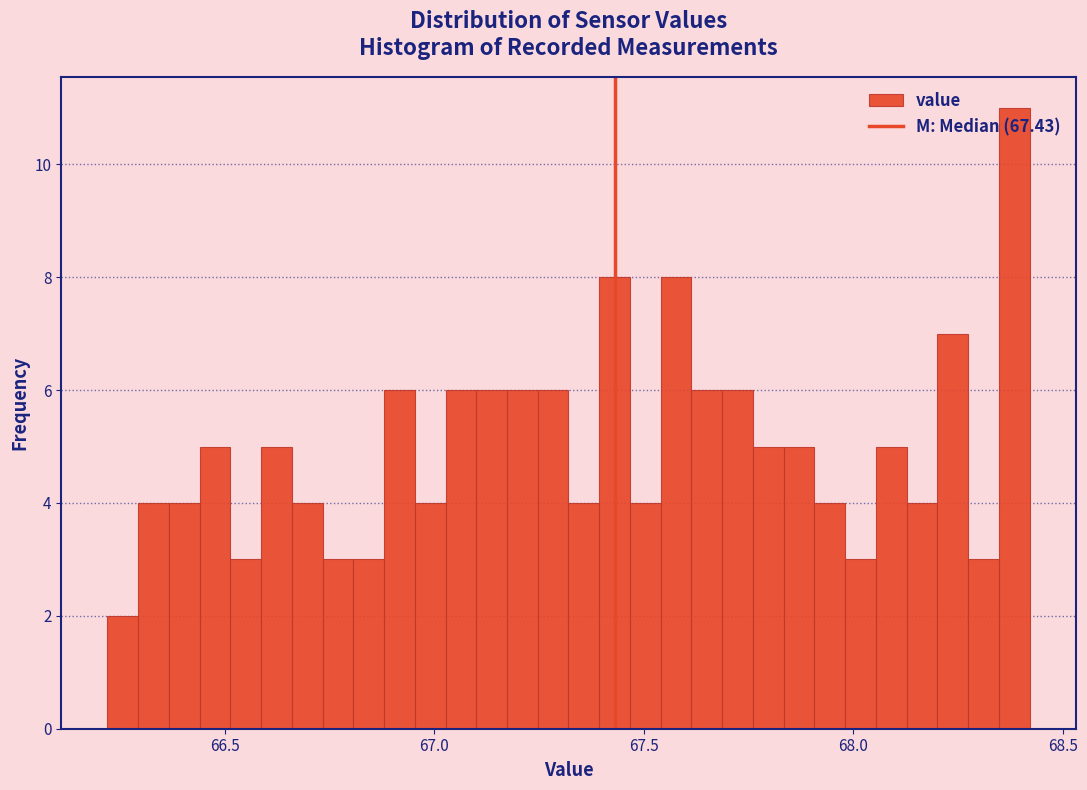

Read against the x-axis, roughly where is the centre of the tallest bar?

68.40